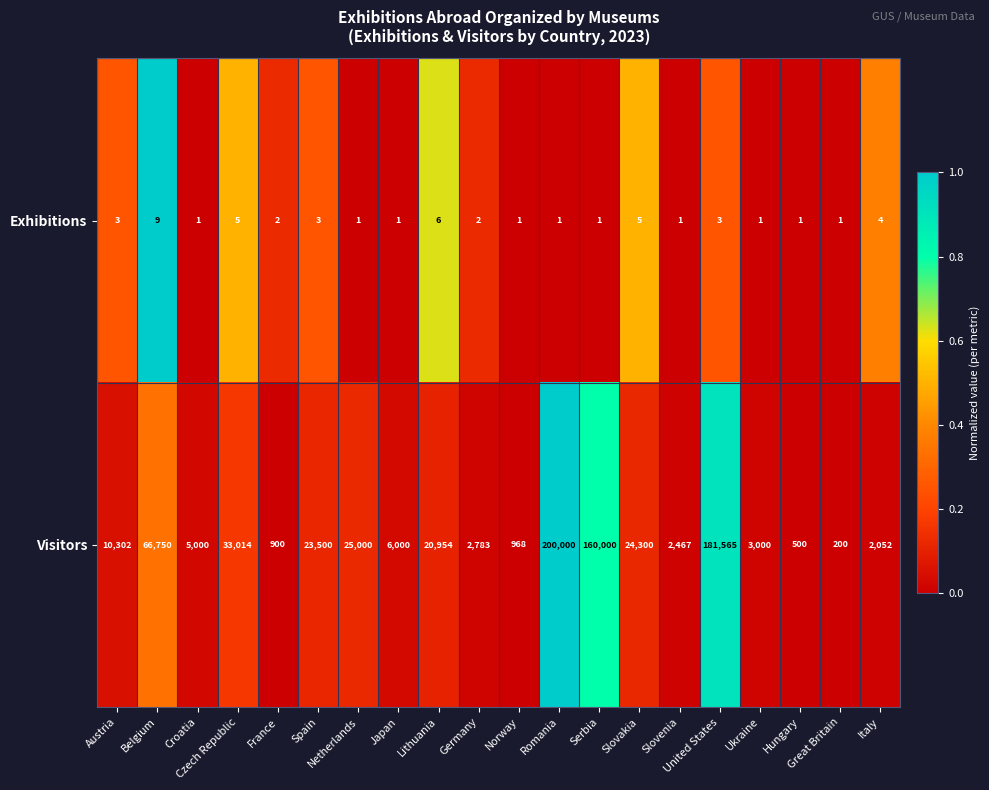

Which series has the widest spread of values?

Visitors